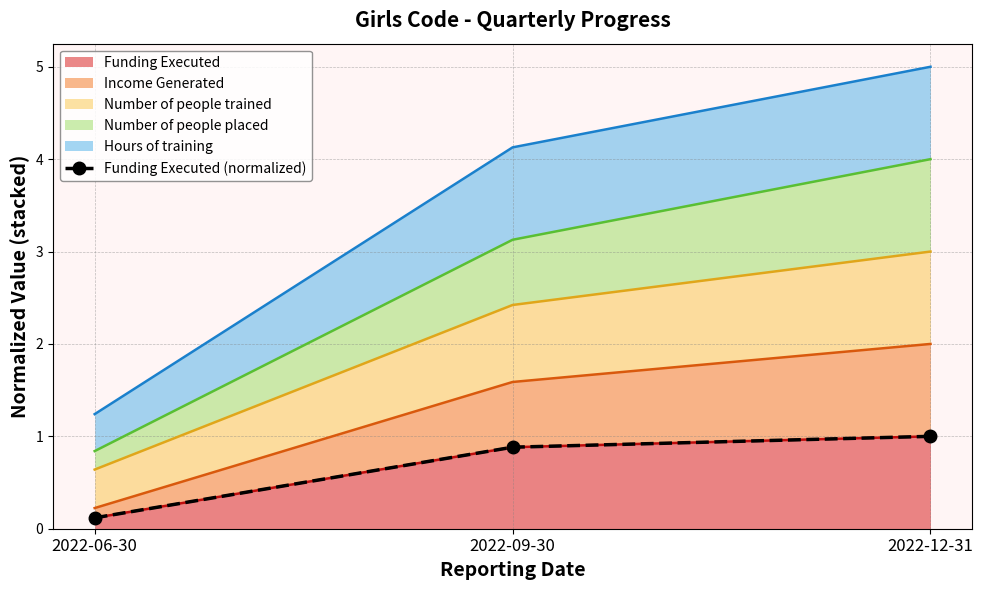

What is the difference between the maximum and second lowest values?

0.1